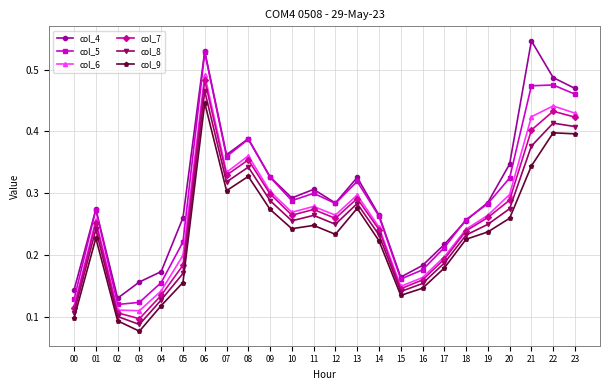

How many interior local peaks does the col_6 series have?

6